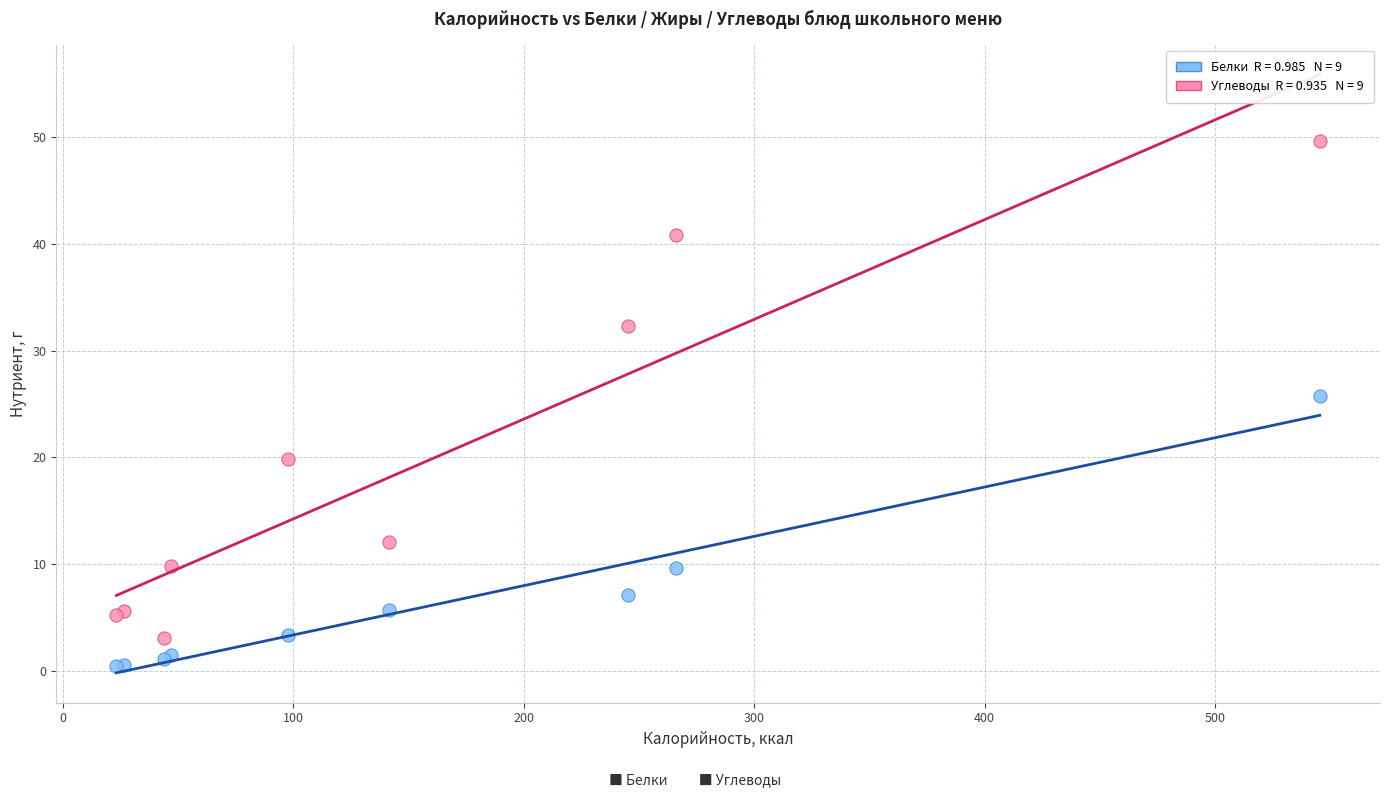

Across all series, what Y value is closest to 25?

25.7